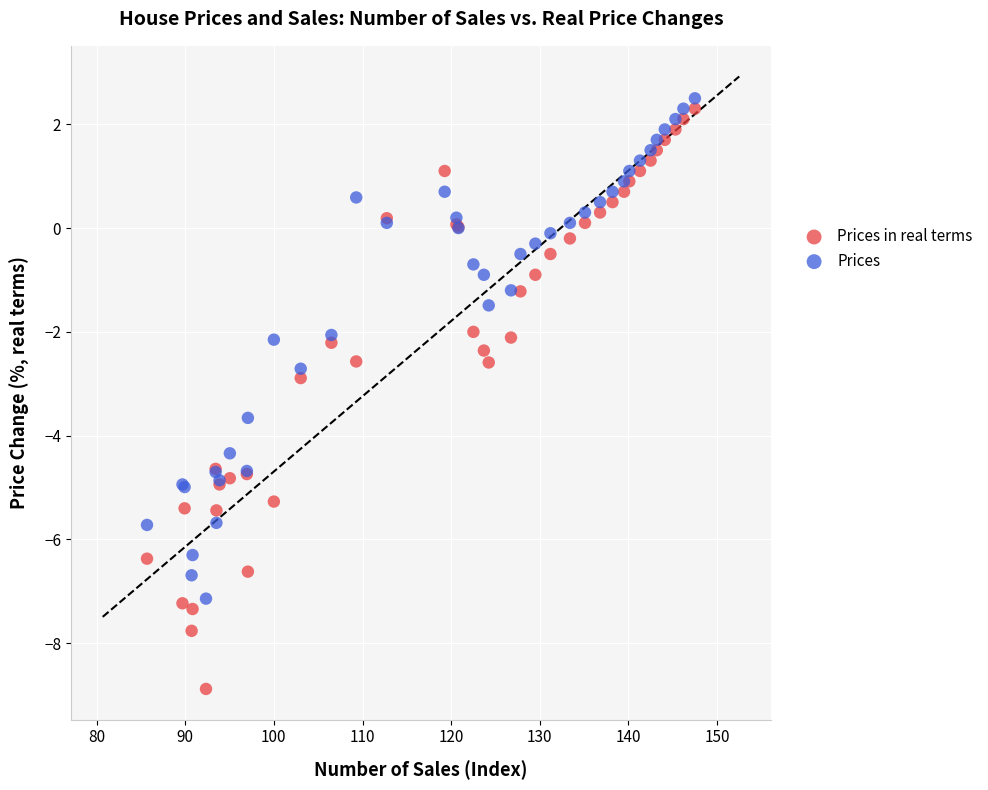

What is the X range (max minus min) for the scatter plot?

61.8